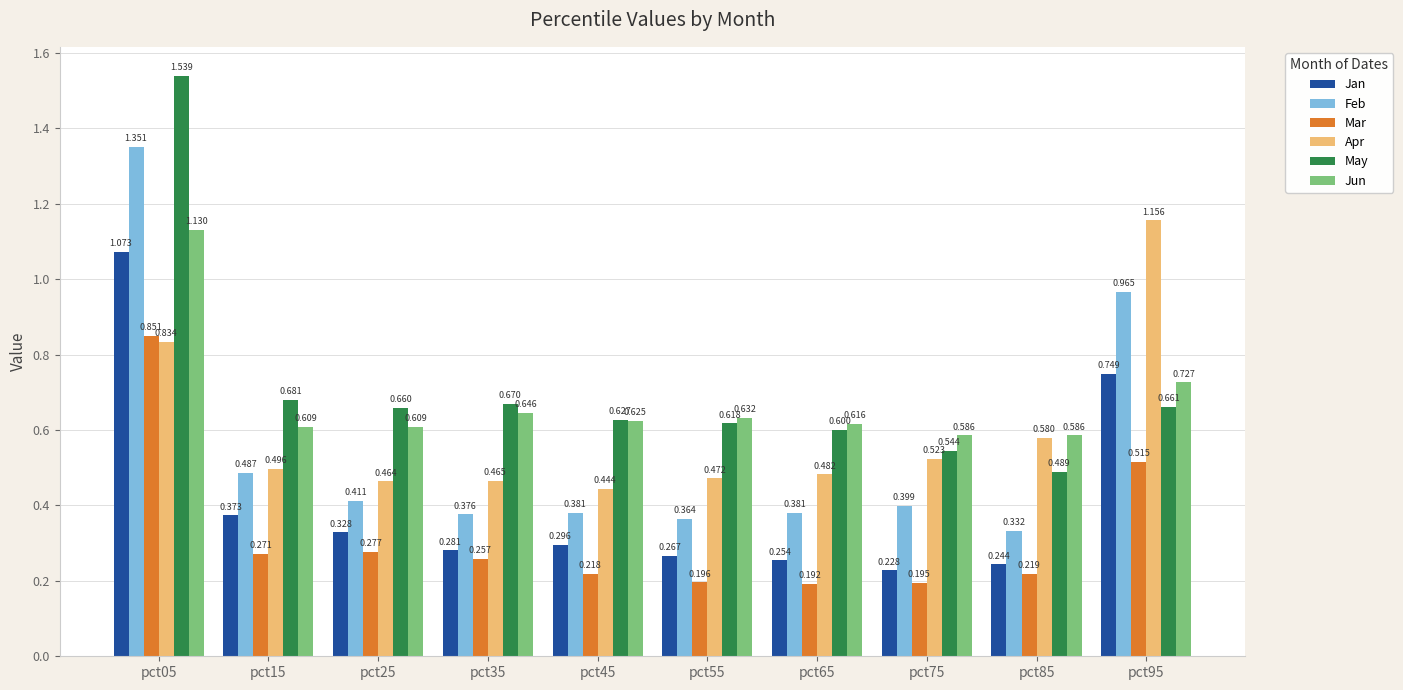

Which series has the largest range (max minus min)?

May